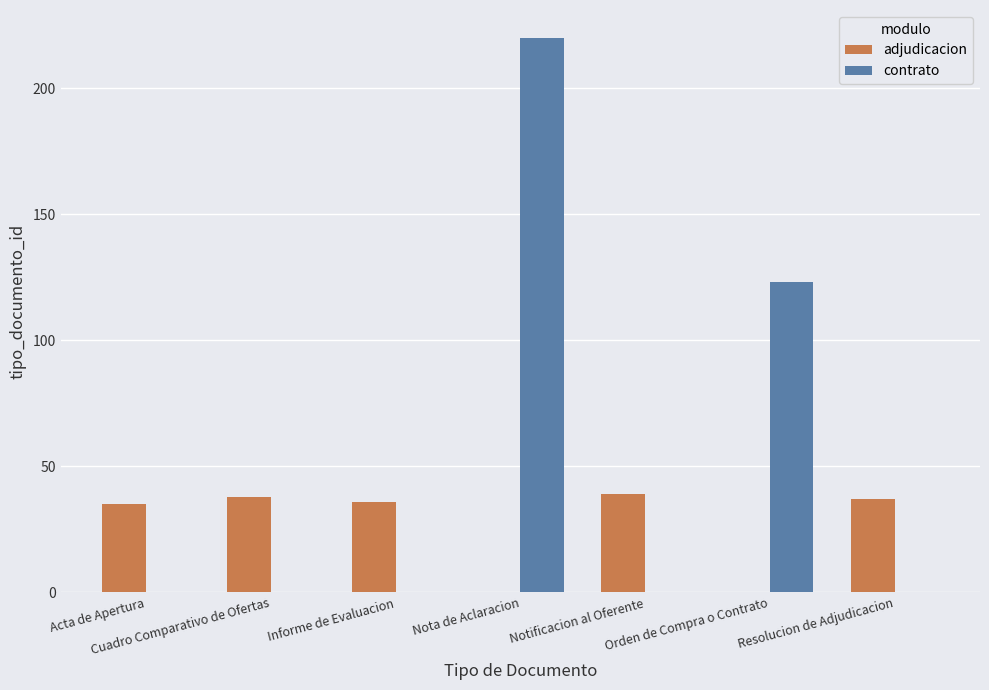

How many data points does each series have?

7